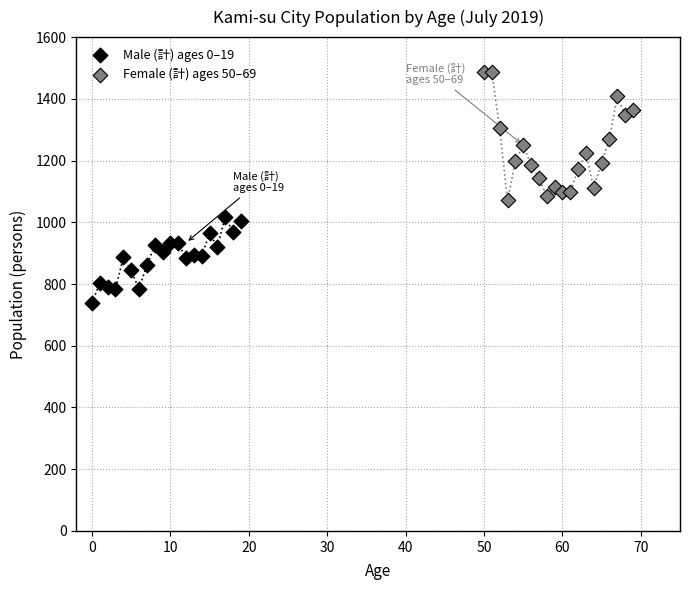

Which series reaches the maximum Y coordinate?

Female (計) ages 50–69